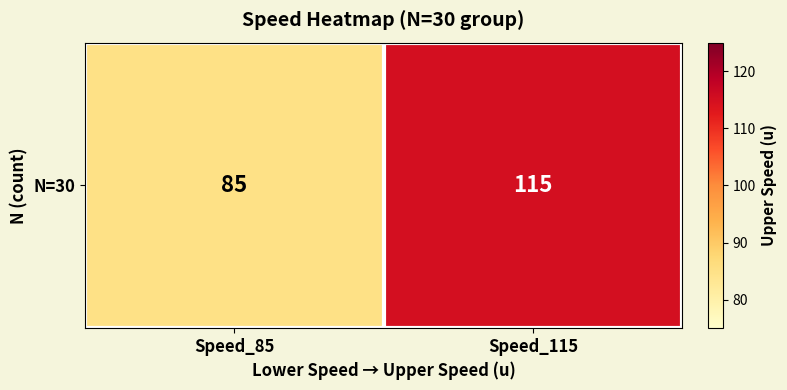

Reading left to right, extract all data points from this chart.

Speed_85=85	Speed_115=115